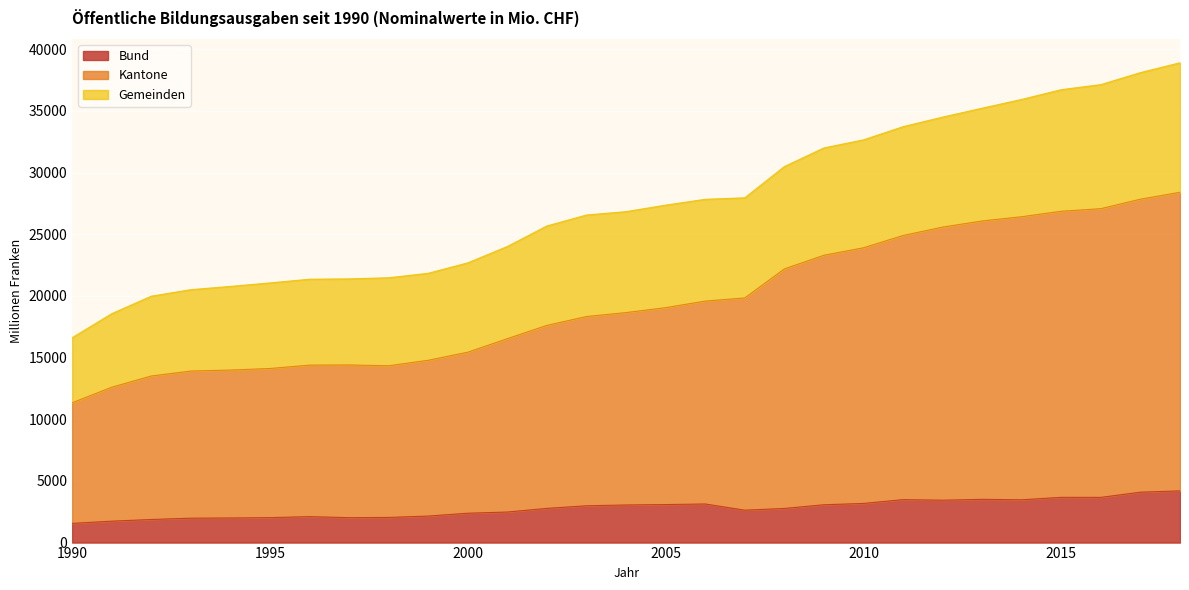

How many categories are shown in the chart?

29